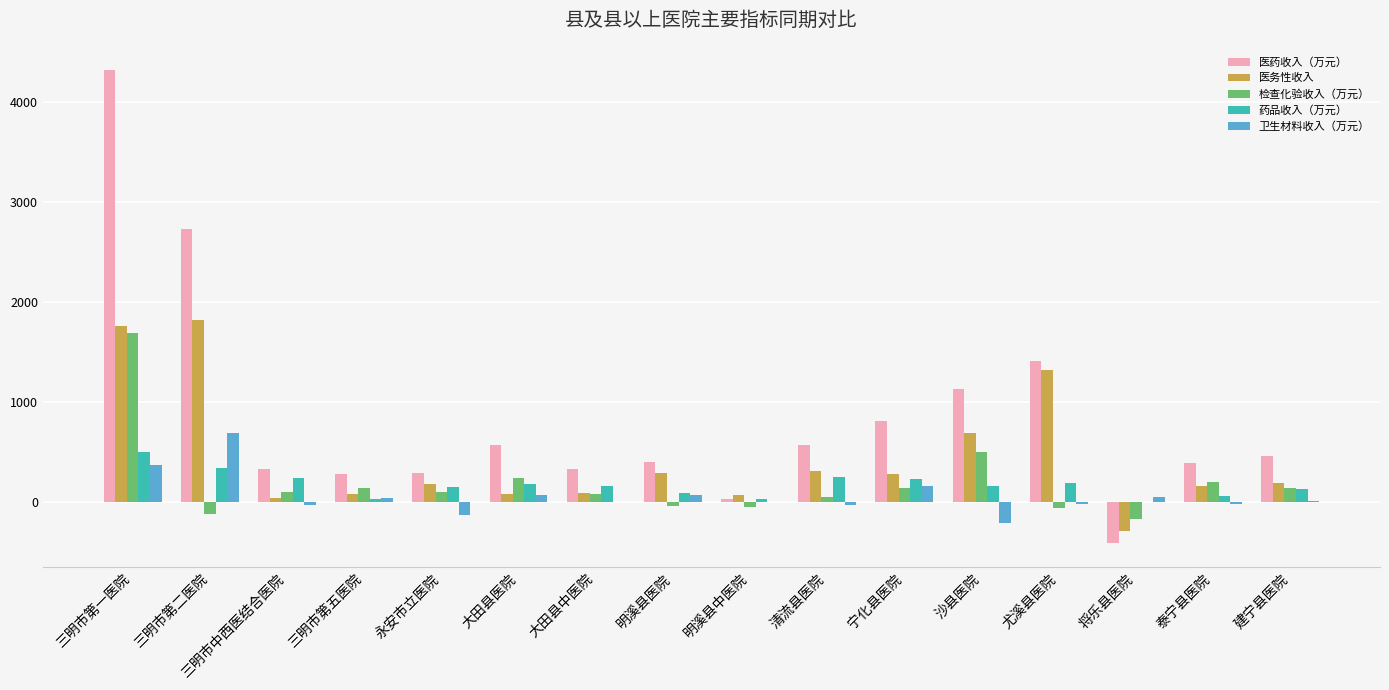

Where is 医药收入（万元） nearest to the value 1950?

尤溪县医院